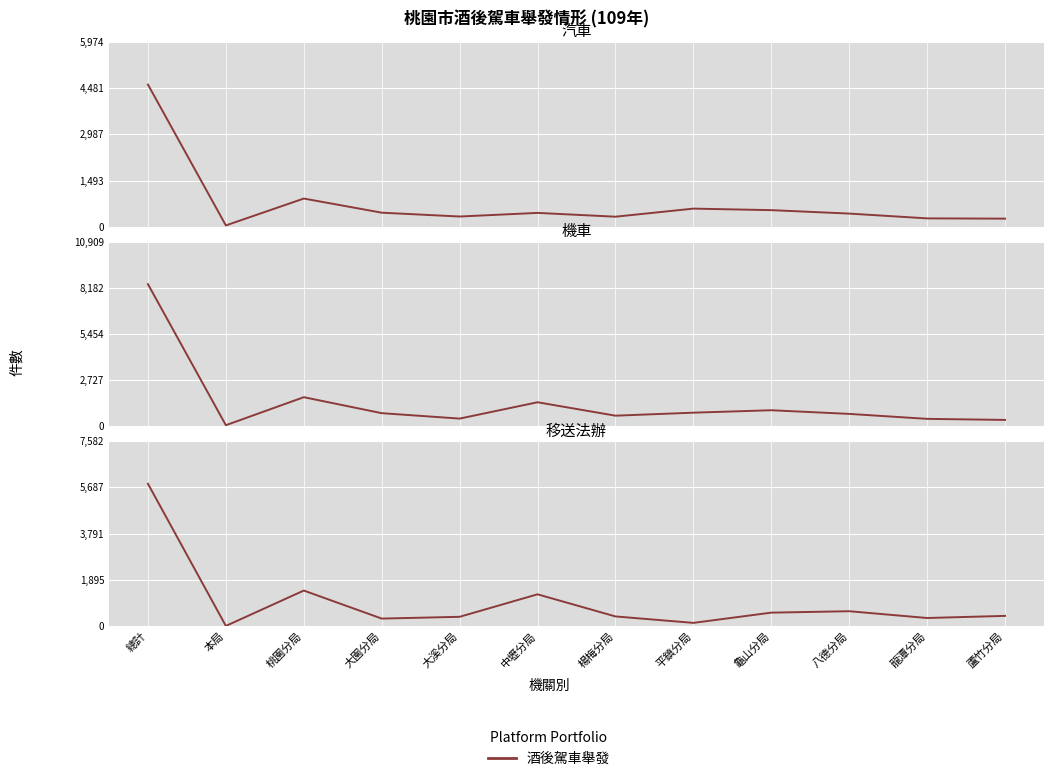

What position from the left is 大溪分局?

5